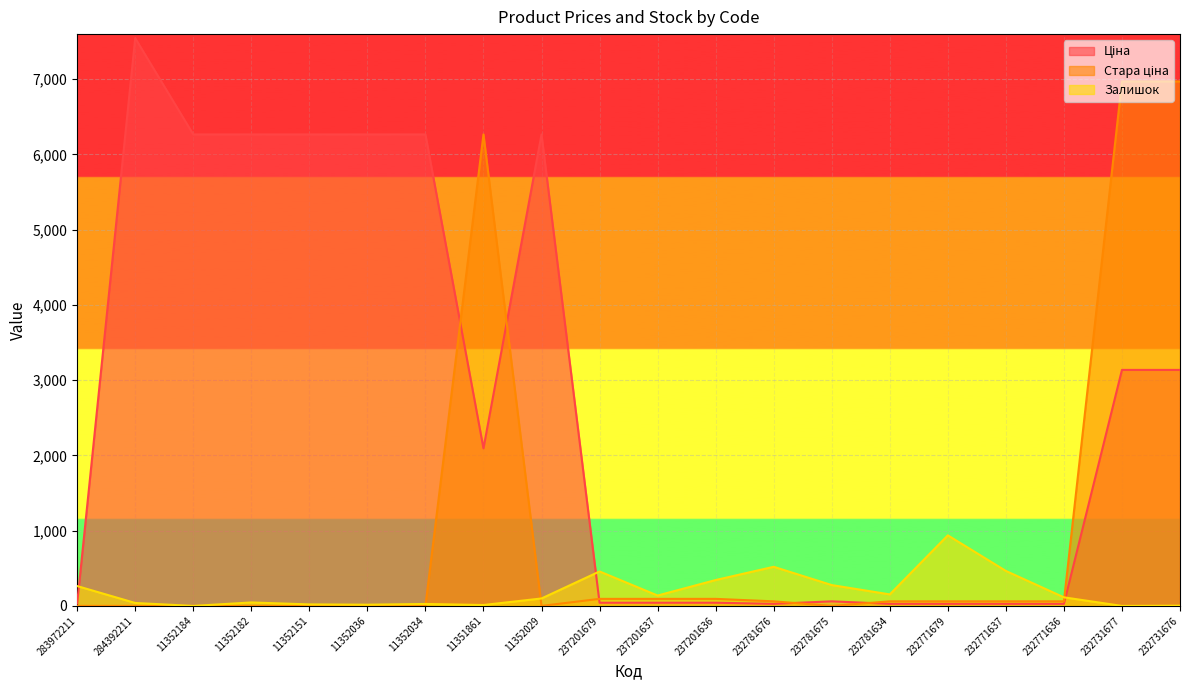

Reading right to left, transcribe all the data shown in this chart.

Ціна: 3136.8	3136.8	27.4	27.4	27.4	27.4	60.9	27.4	42.1	42.1	42.1	6266.7	2094.3	6266.7	6266.7	6266.7	6266.7	6266.7	7545.9	32.0
Стара ціна: 6970.8	6970.8	60.9	60.9	60.9	60.9	0.0	60.9	93.6	93.6	93.6	0.0	6266.7	0.0	0.0	0.0	0.0	0.0	0.0	0.0
Залишок: 3.0	0.0	114.0	465.0	938.0	153.0	277.0	520.0	344.0	138.0	458.0	99.0	12.0	26.0	16.0	20.0	46.0	0.0	39.0	264.0